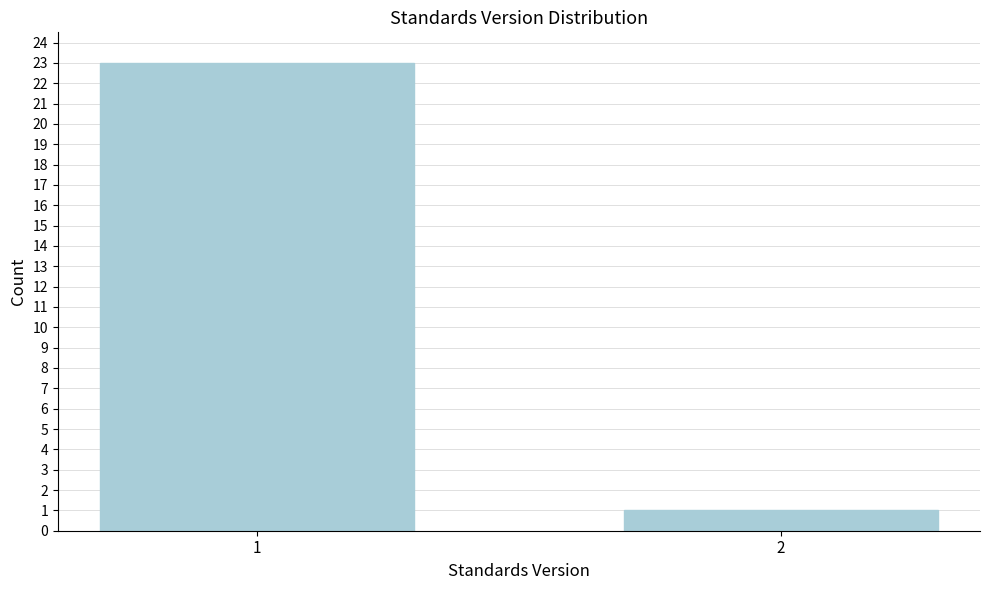

Reading right to left, transcribe all the data shown in this chart.

2=1	1=23